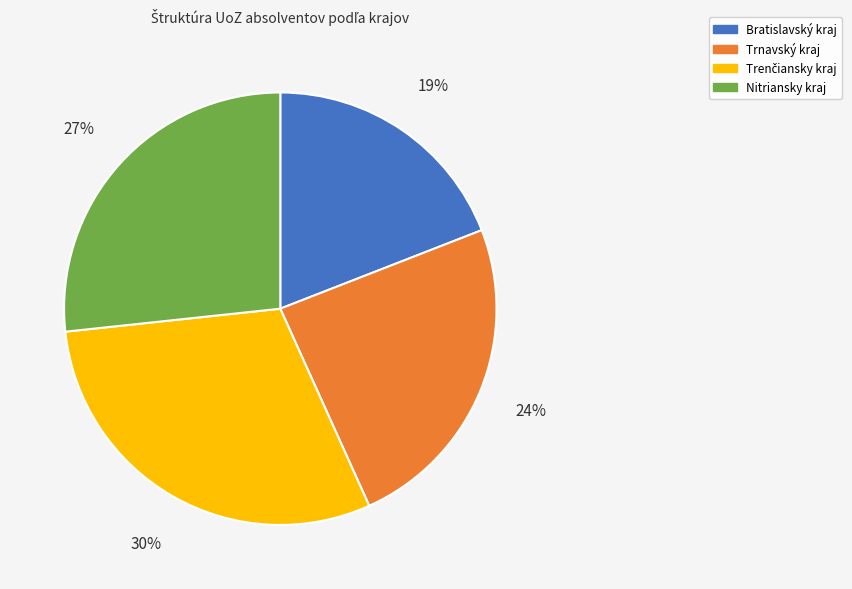

True or false: Bratislavský kraj accounts for 19% of the total.

True